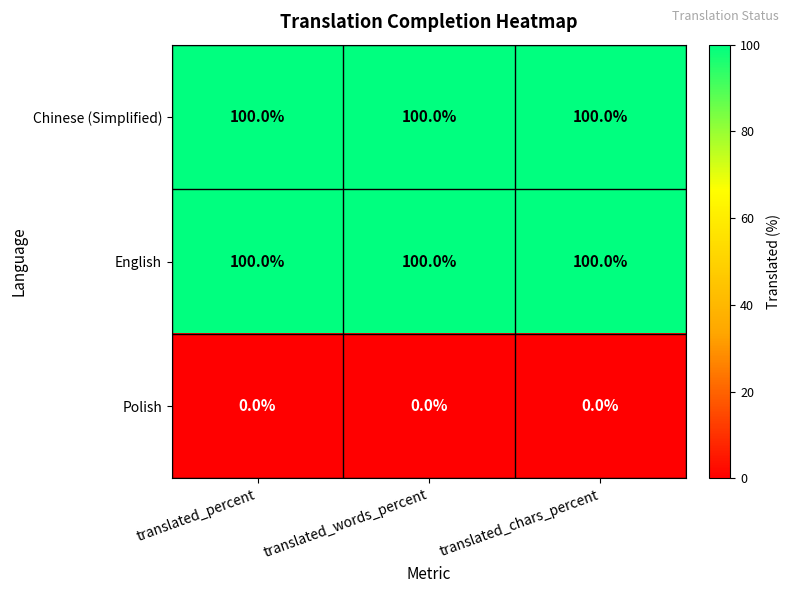

What is the spread (max minus min) of values at translated_percent?

100